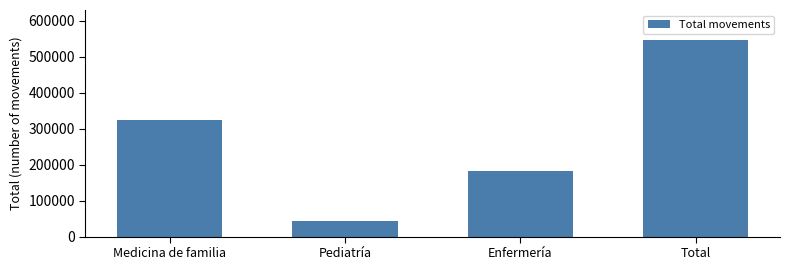

What is the sum of all values?

1094722